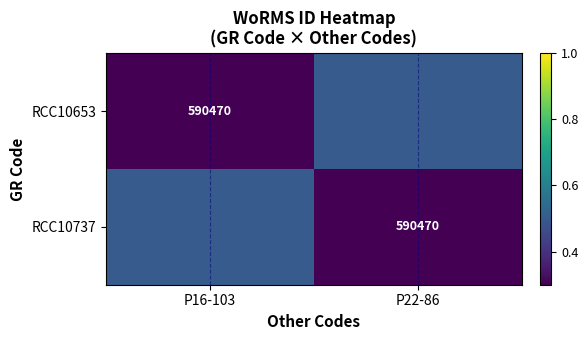

At which category is the sum across all series the highest?

P16-103